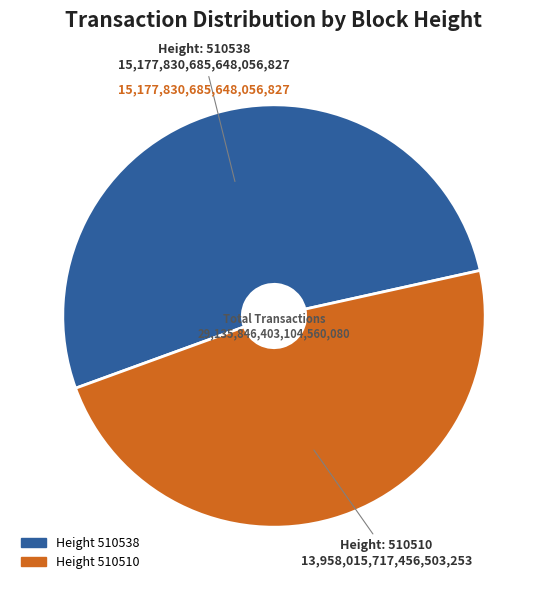

Is there any slice that represents more than half of the pie?

Yes